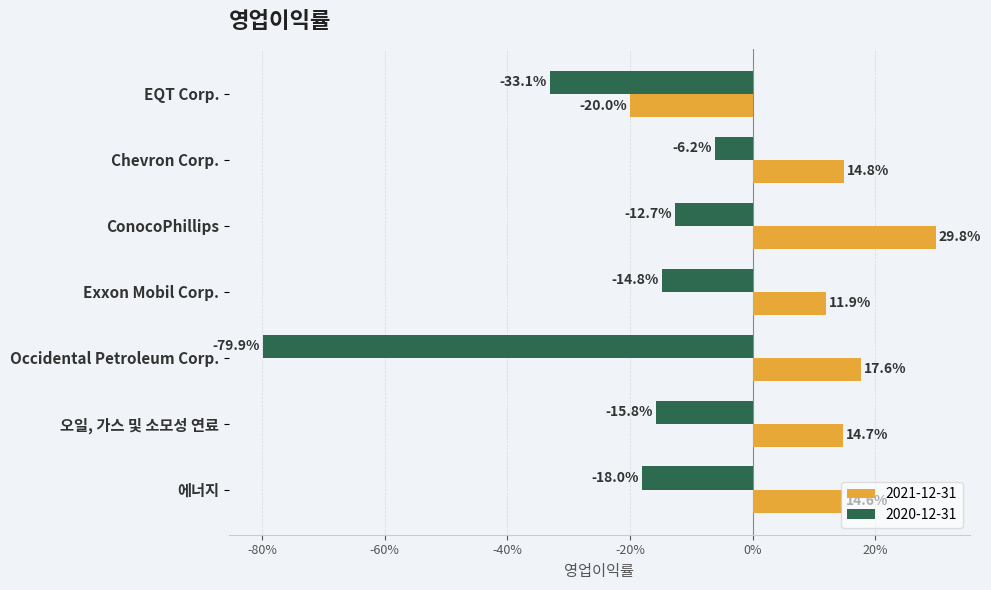

At which label does 2020-12-31 reach its peak?

Chevron Corp.